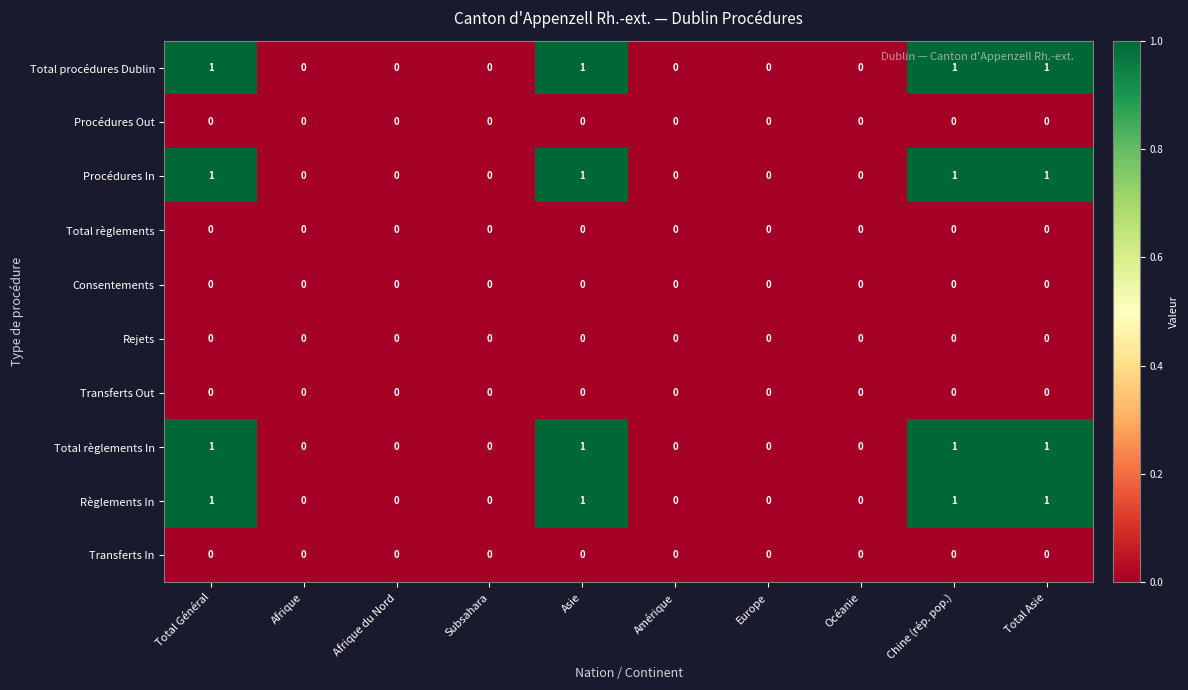

The value of Total procédures Dublin at Amérique is 1. True or false?

False